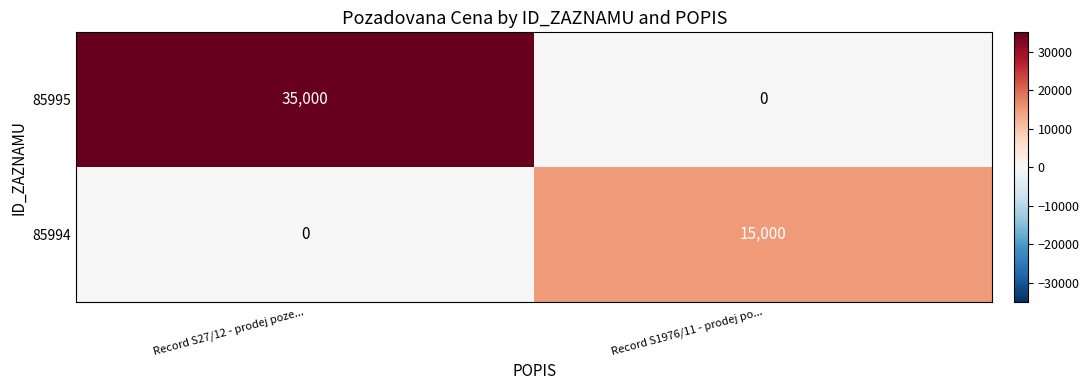

At which label is 85994 closest to 7500?

Record S27/12 - prodej poze...